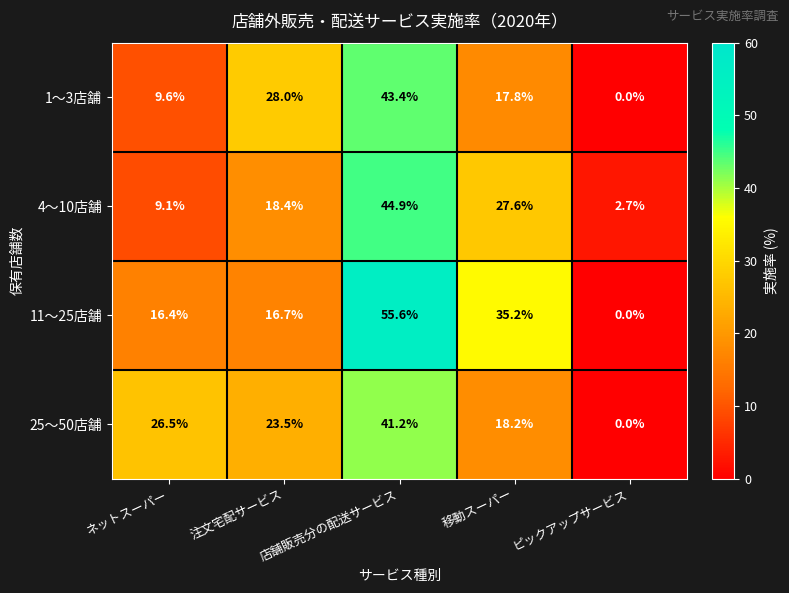

Which series has the largest range (max minus min)?

11〜25店舗